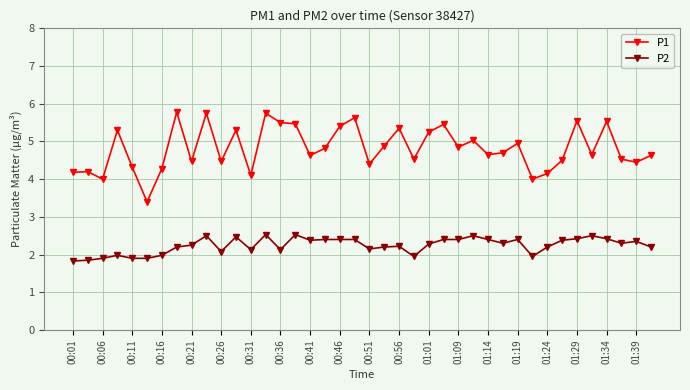

What is the difference between the second highest and second lowest values in the P1 series?

1.8